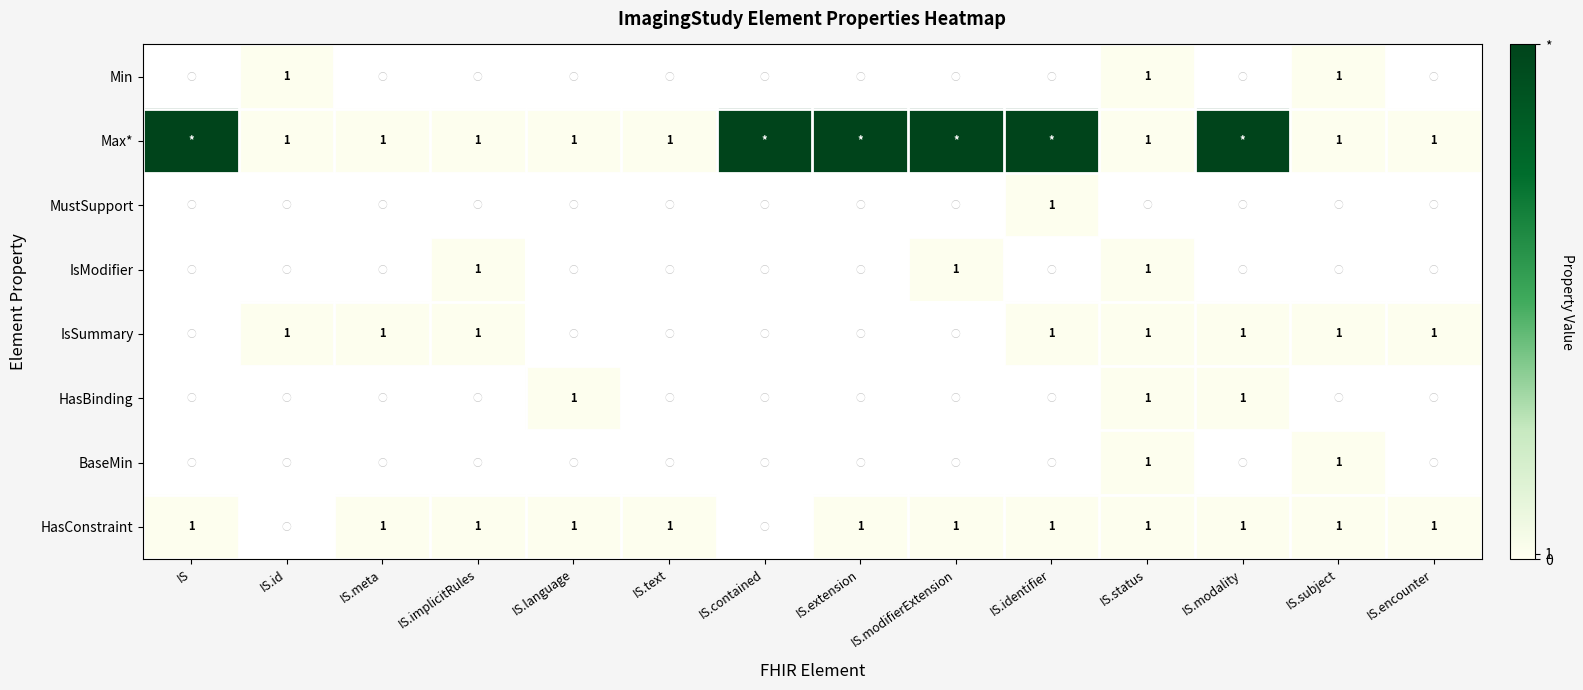

The Max* series shows 2 at IS.language. True or false?

False